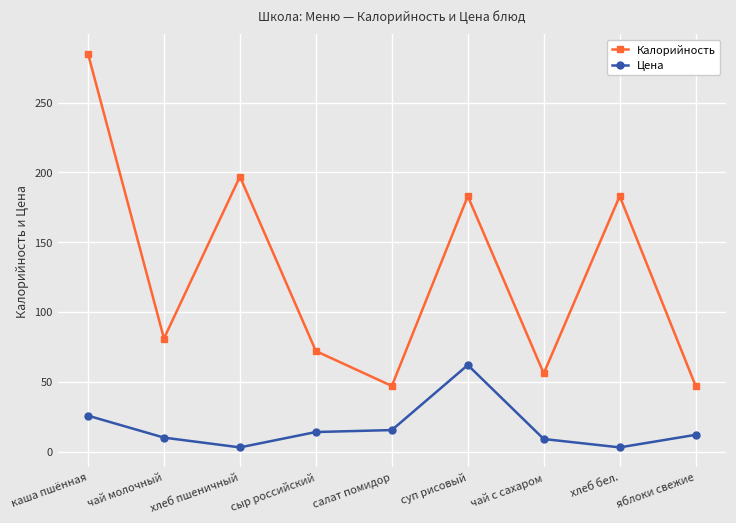

List the series in order of their overall mean, lowest first.

Цена, Калорийность